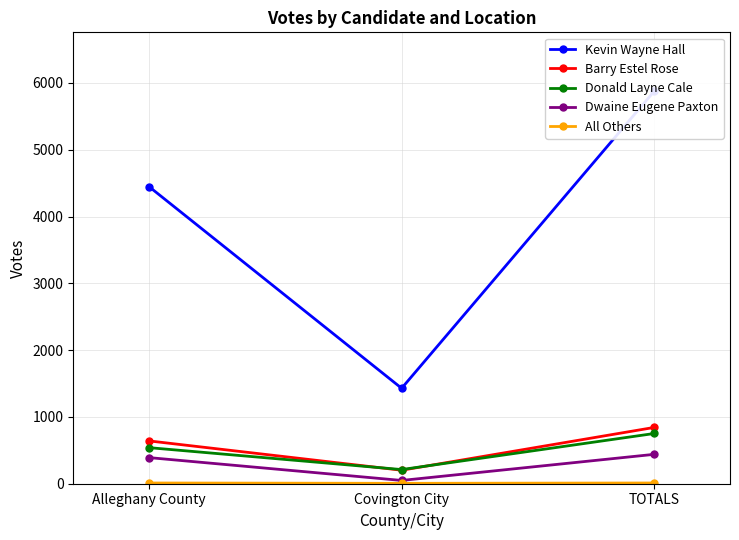

What is the label of the 3rd point from the left?

TOTALS